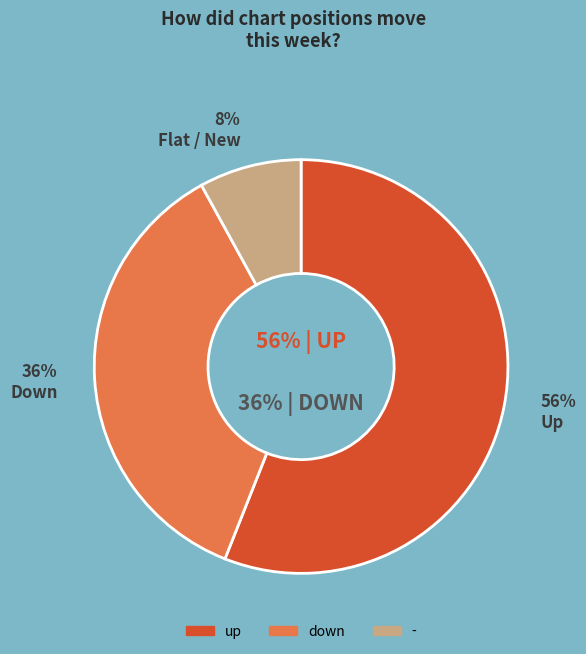

To the nearest percent, what is the combined percentage of - and down?

44%